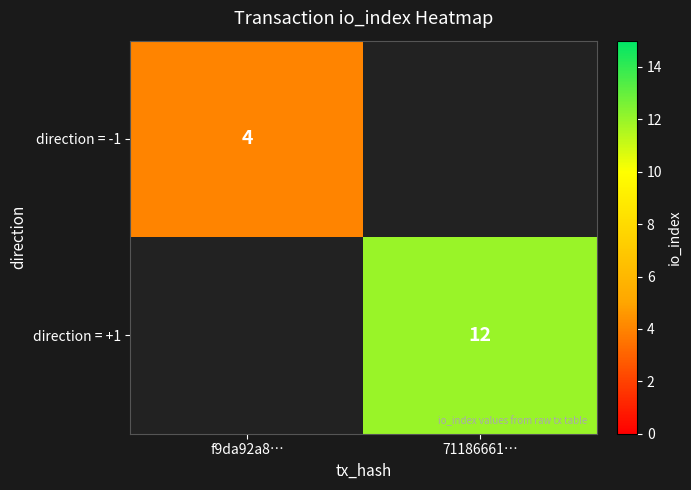

At how many categories does at least one series exceed 6?

1